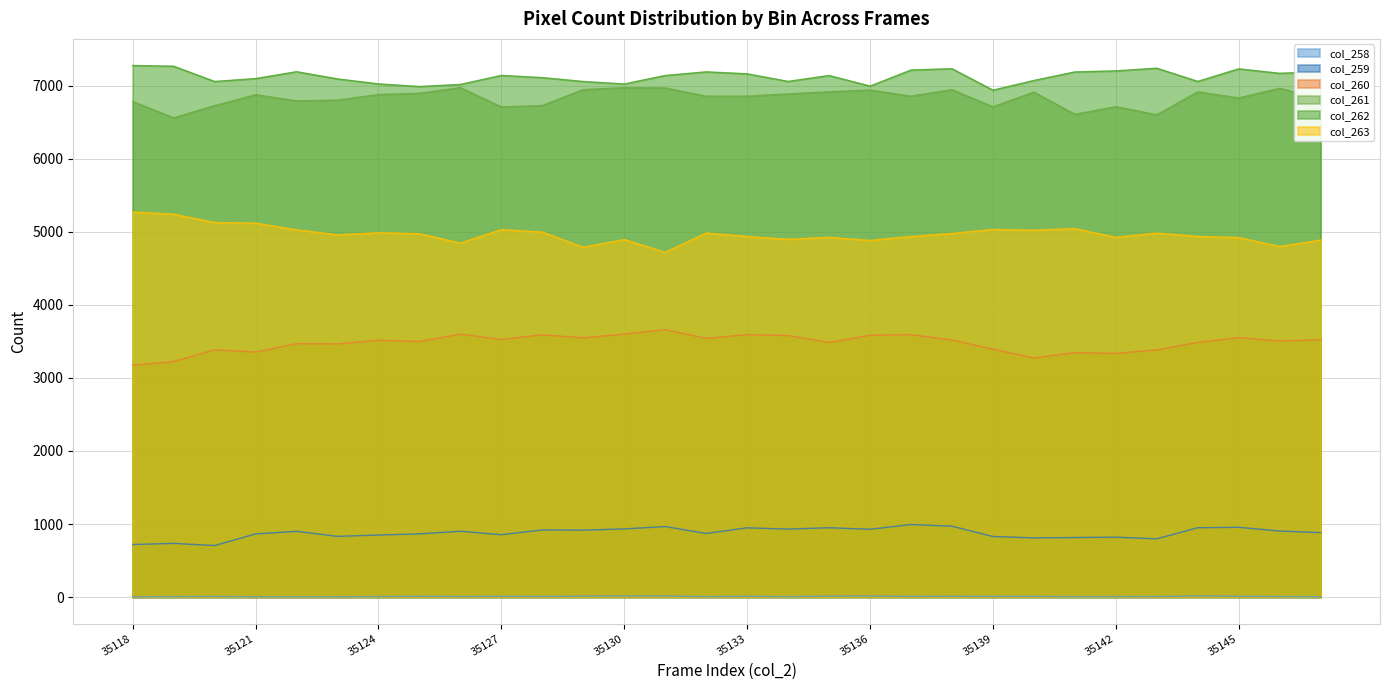

Reading left to right, extract all data points from this chart.

col_258: 35118=4	35119=6	35120=8	35121=4	35122=4	35123=4	35124=6	35125=10	35126=7	35127=9	35128=8	35129=12	35130=14	35131=14	35132=6	35133=10	35134=5	35135=12	35136=13	35137=9	35138=11	35139=8	35140=9	35141=5	35142=6	35143=7	35144=15	35145=10	35146=7	35147=4
col_259: 35118=719	35119=735	35120=705	35121=864	35122=900	35123=831	35124=849	35125=865	35126=901	35127=854	35128=919	35129=916	35130=933	35131=965	35132=871	35133=948	35134=930	35135=949	35136=928	35137=993	35138=970	35139=829	35140=810	35141=815	35142=820	35143=797	35144=949	35145=955	35146=904	35147=882
col_260: 35118=3176	35119=3224	35120=3386	35121=3353	35122=3469	35123=3466	35124=3516	35125=3499	35126=3600	35127=3527	35128=3590	35129=3549	35130=3600	35131=3661	35132=3542	35133=3593	35134=3581	35135=3486	35136=3585	35137=3593	35138=3519	35139=3394	35140=3273	35141=3346	35142=3336	35143=3384	35144=3486	35145=3552	35146=3506	35147=3522
col_261: 35118=6785	35119=6562	35120=6729	35121=6878	35122=6794	35123=6804	35124=6881	35125=6898	35126=6975	35127=6711	35128=6730	35129=6948	35130=6975	35131=6971	35132=6858	35133=6858	35134=6889	35135=6918	35136=6942	35137=6858	35138=6948	35139=6713	35140=6914	35141=6610	35142=6715	35143=6603	35144=6918	35145=6834	35146=6966	35147=6818
col_262: 35118=7278	35119=7268	35120=7059	35121=7099	35122=7193	35123=7094	35124=7026	35125=6990	35126=7019	35127=7142	35128=7112	35129=7059	35130=7025	35131=7141	35132=7191	35133=7164	35134=7060	35135=7141	35136=6996	35137=7216	35138=7234	35139=6940	35140=7073	35141=7190	35142=7204	35143=7241	35144=7060	35145=7232	35146=7171	35147=7193
col_263: 35118=5272	35119=5243	35120=5128	35121=5120	35122=5028	35123=4959	35124=4988	35125=4975	35126=4846	35127=5031	35128=4997	35129=4789	35130=4895	35131=4720	35132=4985	35133=4937	35134=4898	35135=4925	35136=4882	35137=4937	35138=4979	35139=5033	35140=5023	35141=5044	35142=4925	35143=4984	35144=4937	35145=4922	35146=4800	35147=4888